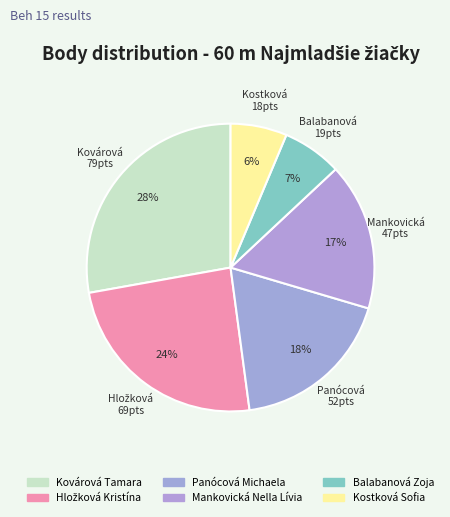

Combined, what portion of the pie is Mankovická Nella Lívia and Hložková Kristína?

40.8%